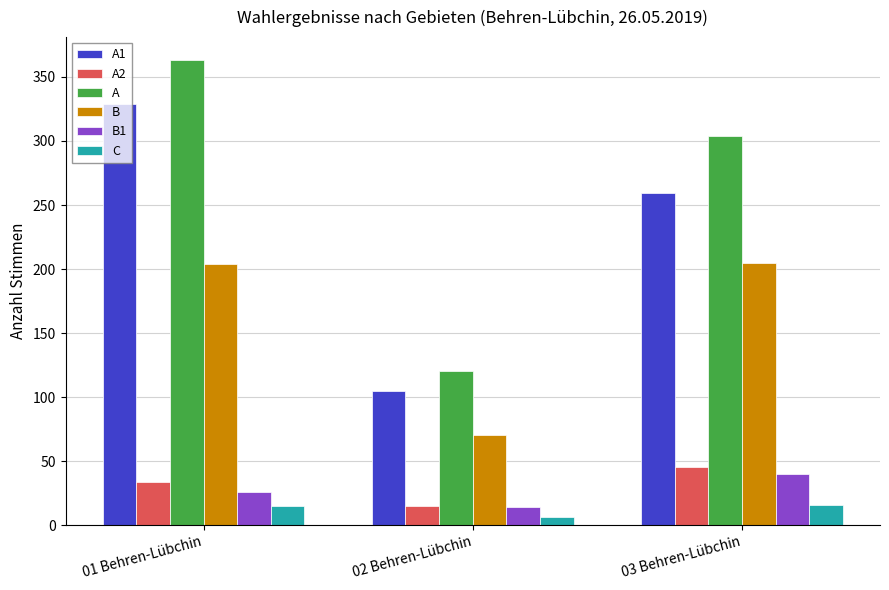

Which series has the largest range (max minus min)?

A